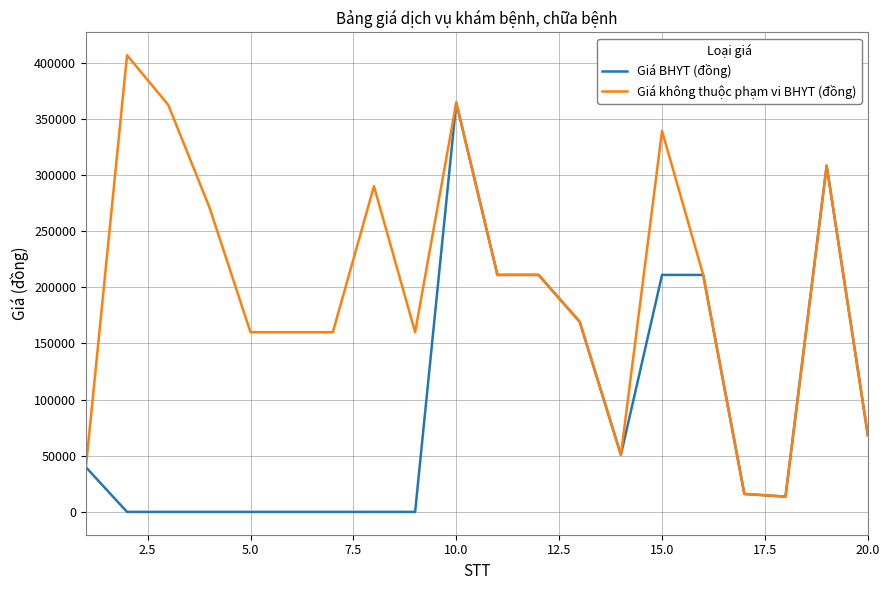

List the series in order of their peak value, highest first.

Giá không thuộc phạm vi BHYT (đồng), Giá BHYT (đồng)